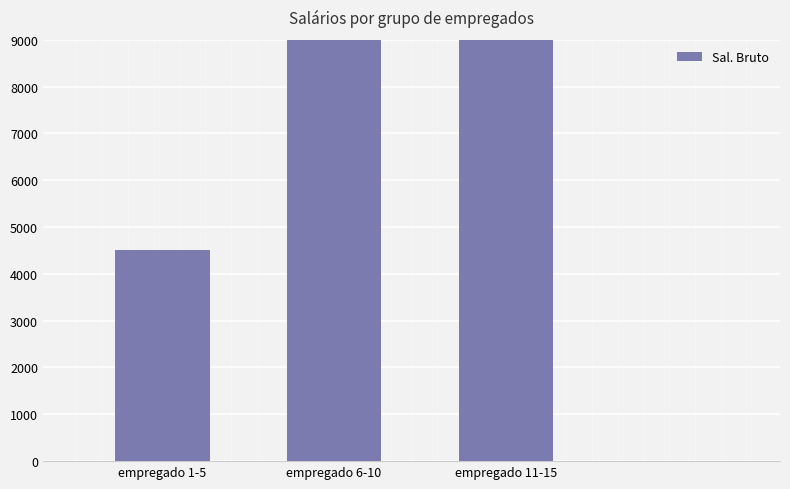

List the labels in order of value, smallest first.

empregado 1-5, empregado 6-10, empregado 11-15